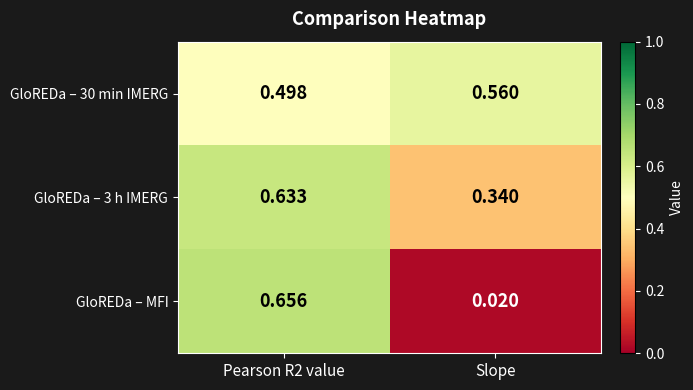

At how many categories does at least one series exceed 0?

2